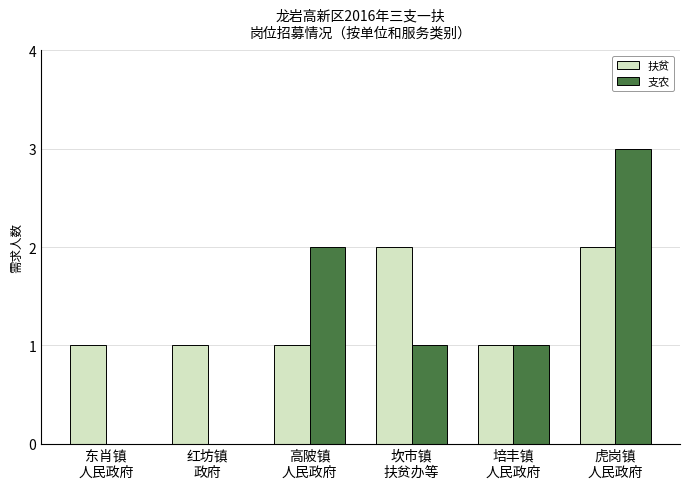

What is the sum of all 扶贫 values?

8